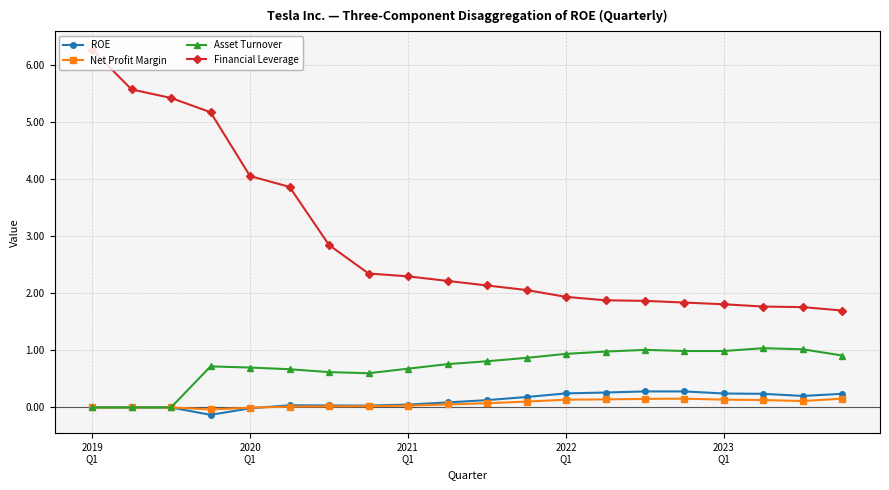

True or false: Financial Leverage and Net Profit Margin intersect in this chart.

False